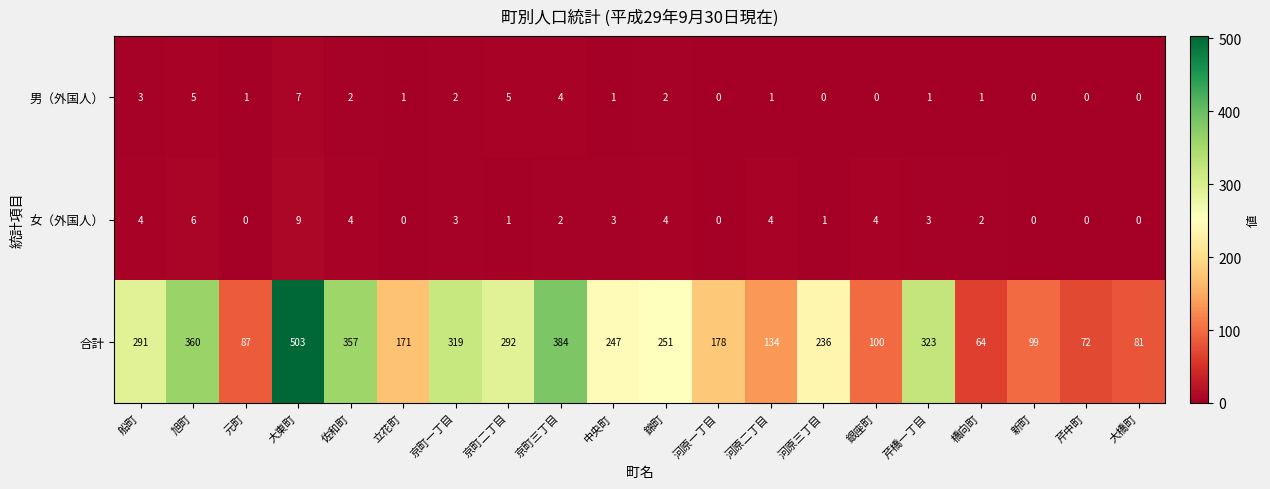

Which category has the highest value across all series?

大東町